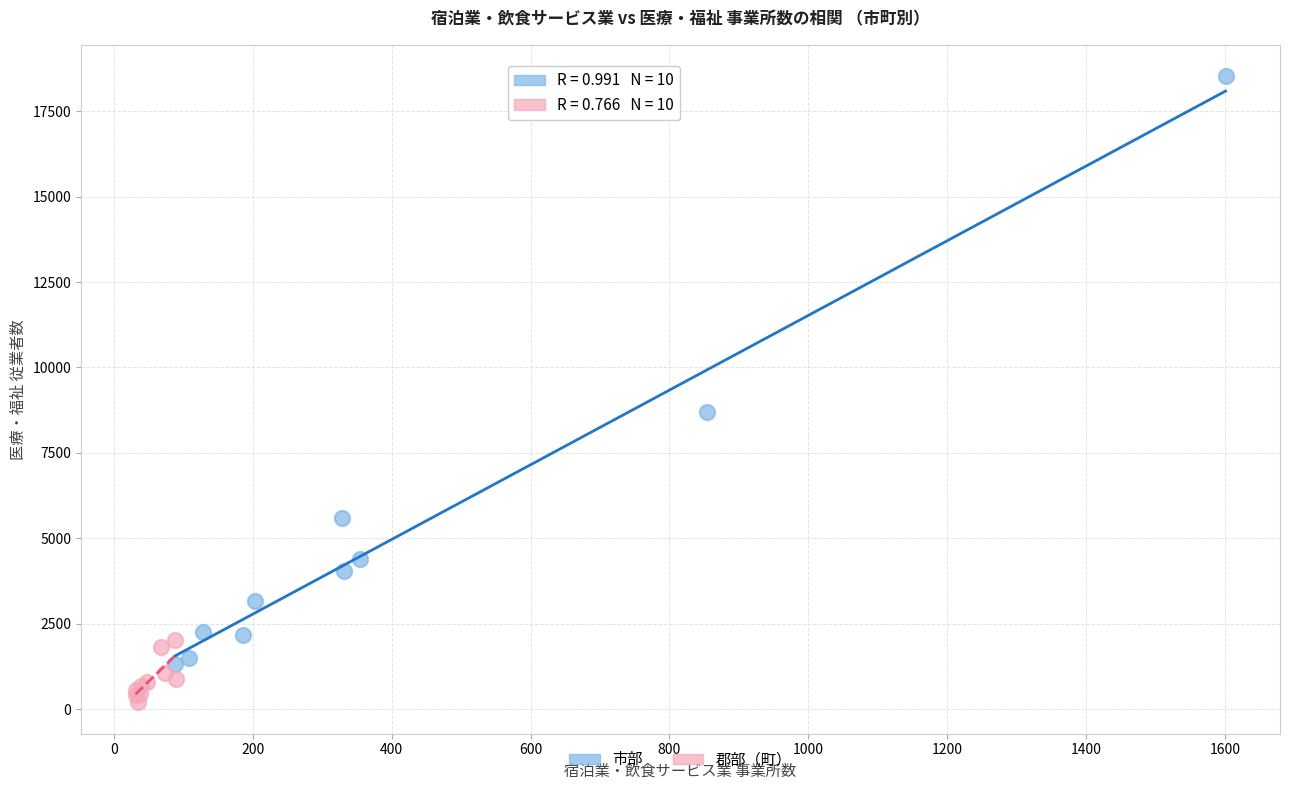

Which series contains the highest Y value?

市部